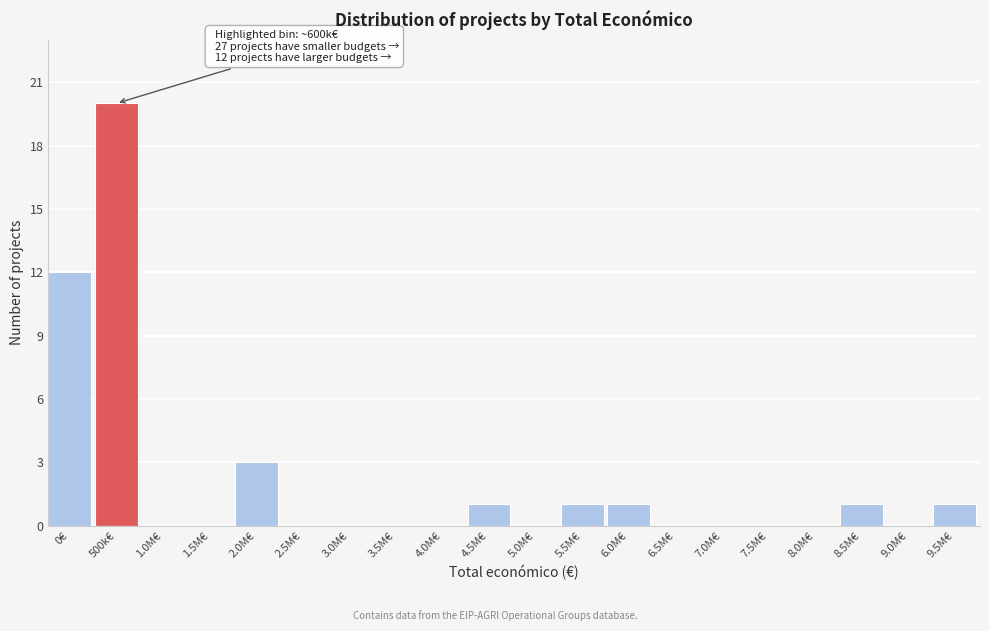

Reading left to right, extract all data points from this chart.

0€=12	500k€=20	1.0M€=0	1.5M€=0	2.0M€=3	2.5M€=0	3.0M€=0	3.5M€=0	4.0M€=0	4.5M€=1	5.0M€=0	5.5M€=1	6.0M€=1	6.5M€=0	7.0M€=0	7.5M€=0	8.0M€=0	8.5M€=1	9.0M€=0	9.5M€=1